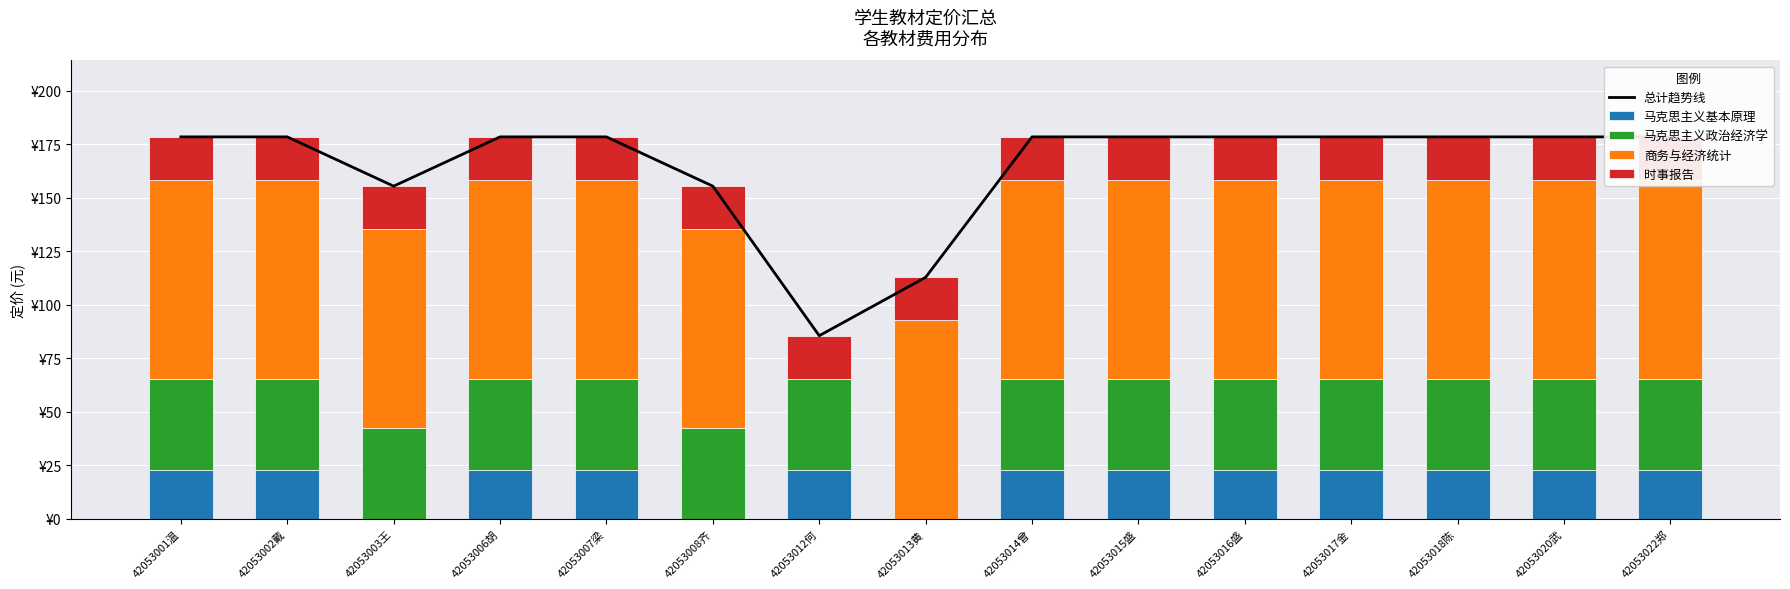

Between 42053012何 and 42053017金, which series saw the biggest shift?

总计趋势线